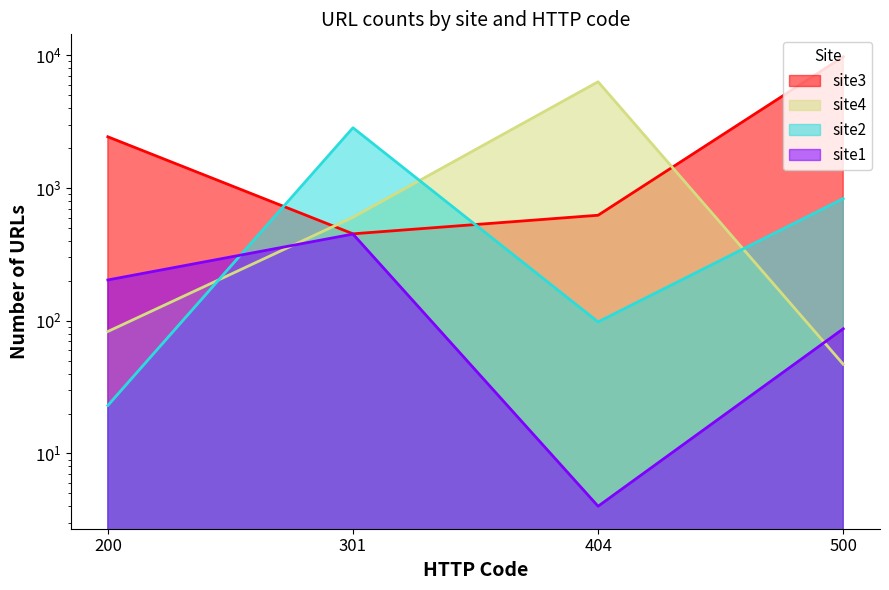

Which series has the largest range (max minus min)?

site3